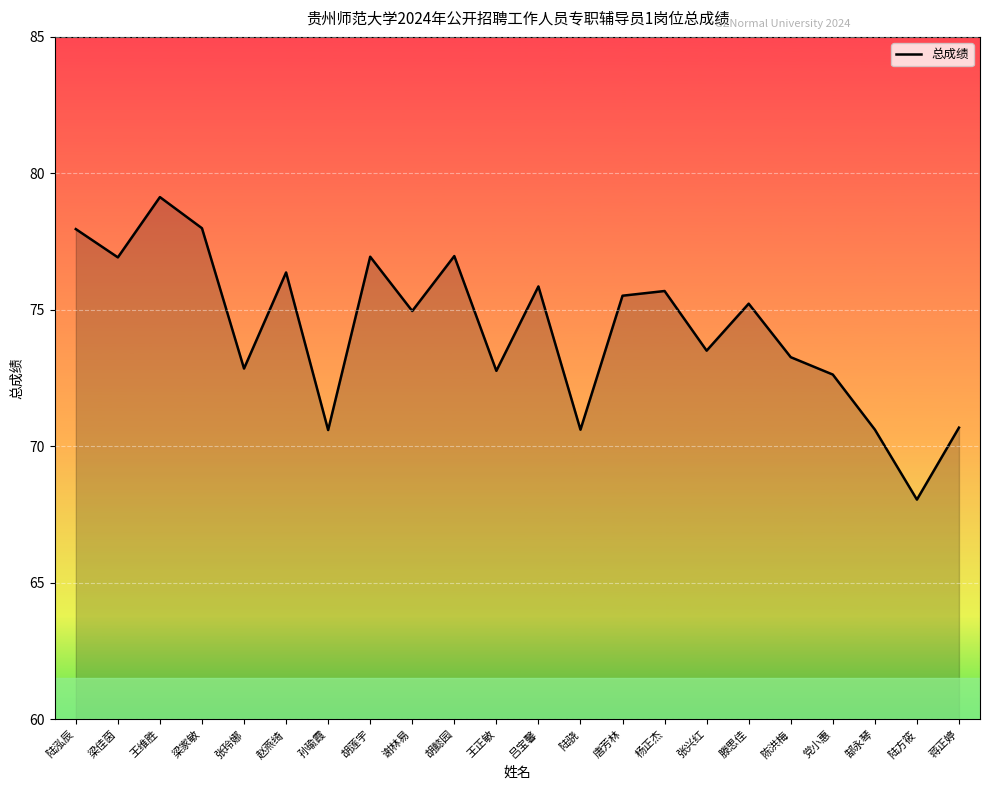

What is the difference between the values at 滕思佳 and 胡懿园?

1.7